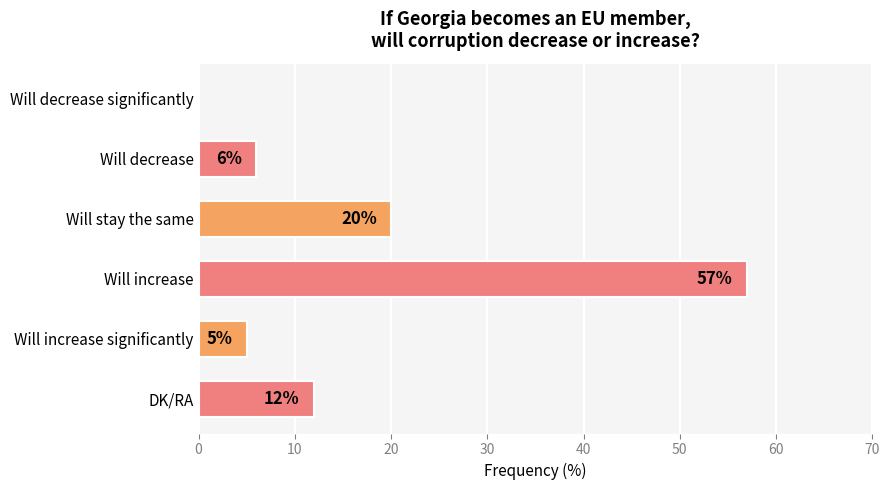

What is the change in value from Will stay the same to Will increase significantly?

-15